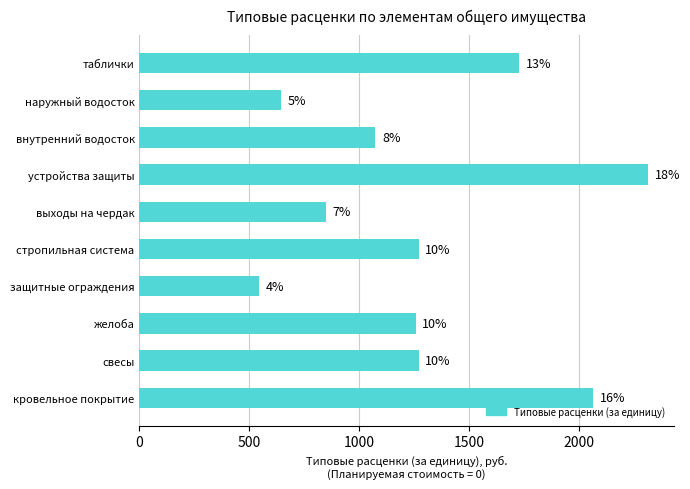

How many bars are there in total?

10